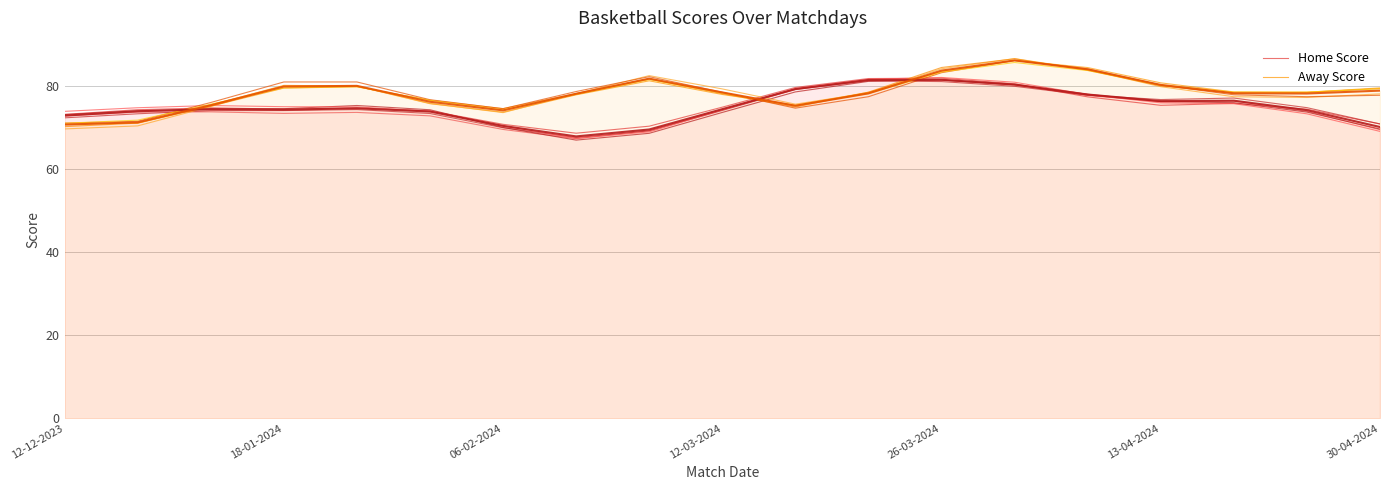

True or false: Away Score has more than 2 points higher than both neighbors.

True